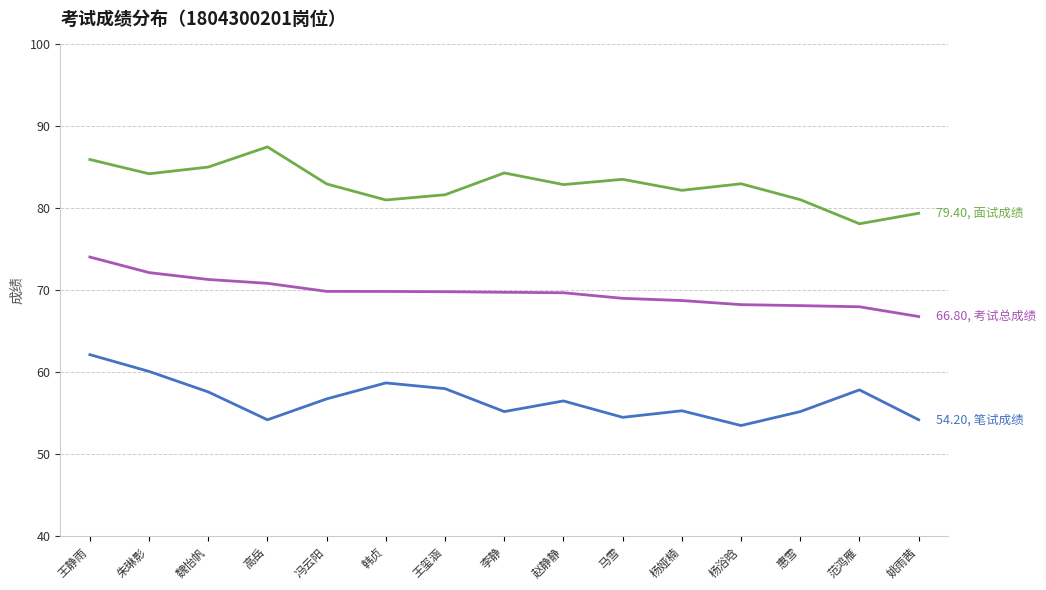

What is the total value across all series at 范鸿雁?

204.0